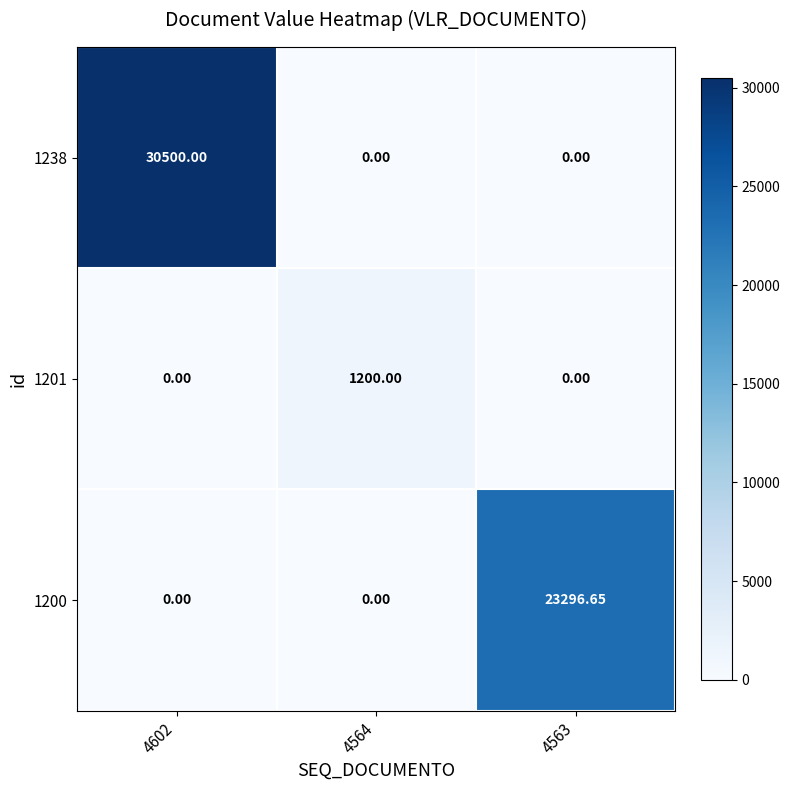

Between 4564 and 4563, which is larger?

4564